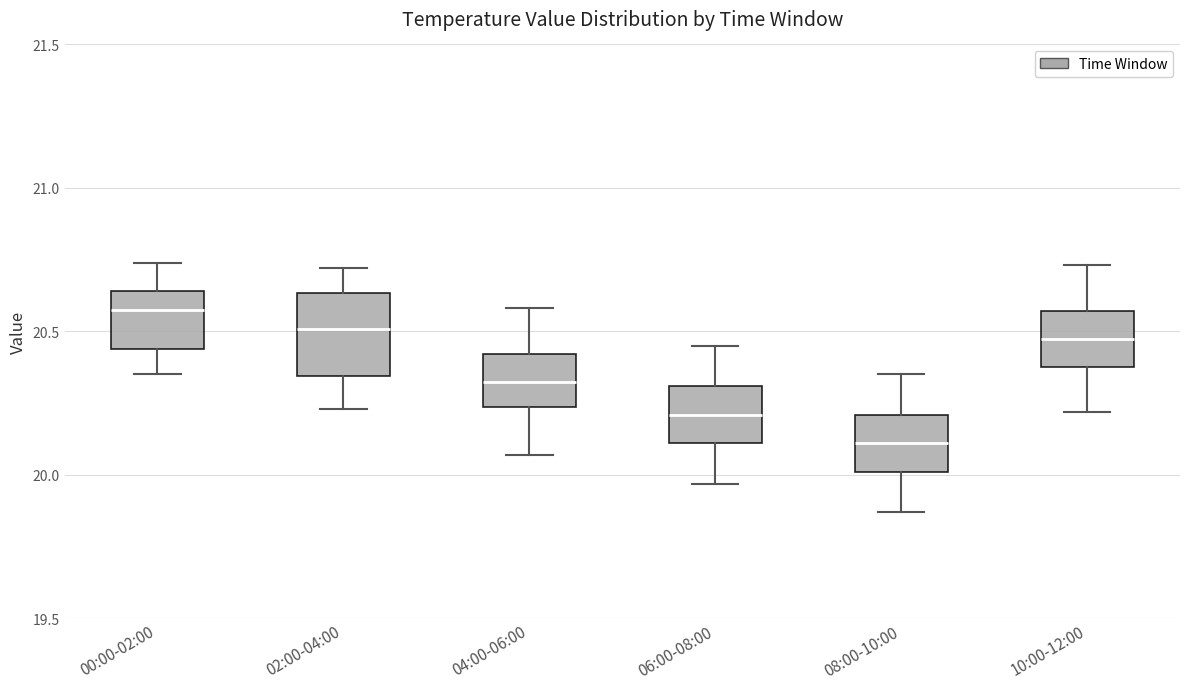

Reading left to right, transcribe this box plot: for each box, give where its median line is, the range the box spans, and where its two whiskers end, as read against the y-axis. The values are not printed on the chart, so give them approximately, as read against the axis.

00:00-02:00: median 20.60, box 20.45 to 20.65, whiskers 20.35 to 20.75
02:00-04:00: median 20.50, box 20.35 to 20.65, whiskers 20.25 to 20.70
04:00-06:00: median 20.35, box 20.25 to 20.40, whiskers 20.05 to 20.60
06:00-08:00: median 20.20, box 20.10 to 20.30, whiskers 19.95 to 20.45
08:00-10:00: median 20.10, box 20.00 to 20.20, whiskers 19.85 to 20.35
10:00-12:00: median 20.50, box 20.40 to 20.55, whiskers 20.20 to 20.75